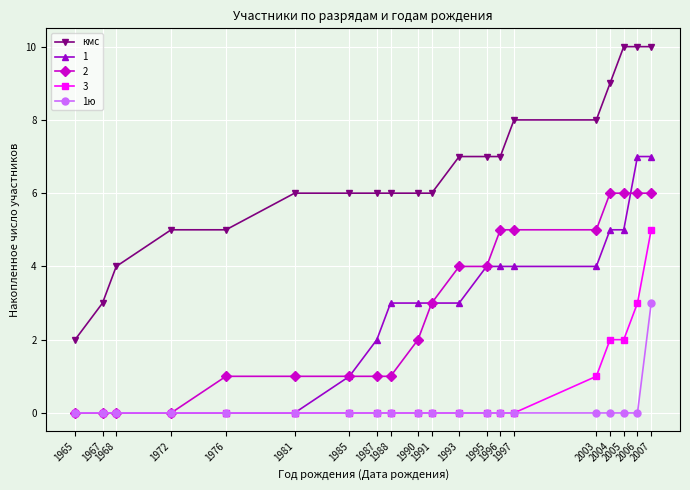

True or false: кмс and 1 intersect in this chart.

False